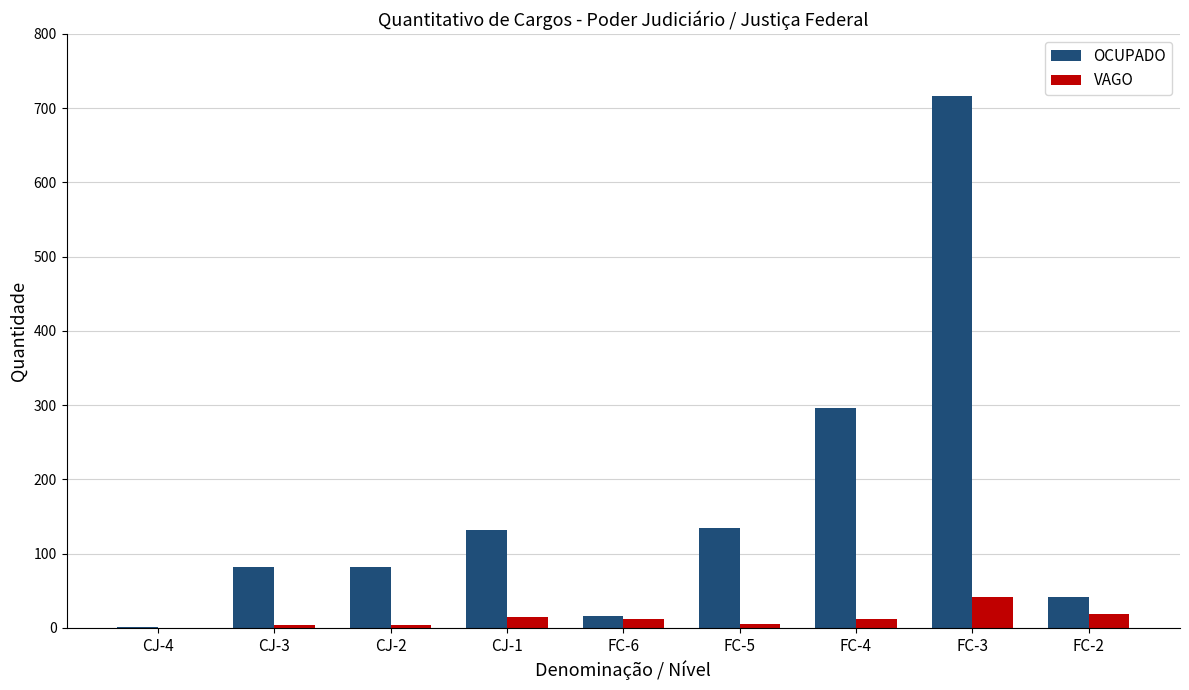

What is the sum of all VAGO values?

111